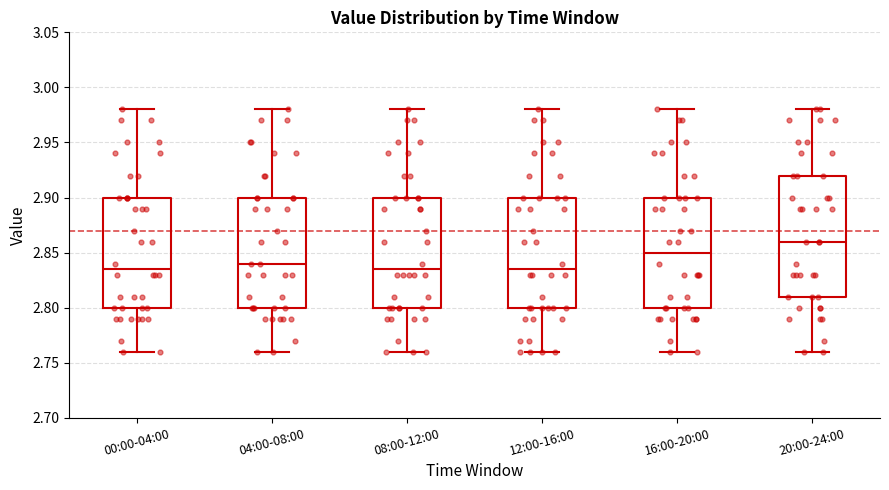

Reading left to right, read every box against the y-axis: the position of its median line, the range the box covers, and the ends of its whiskers. The values are not printed on the chart, so give them approximately, as read against the axis.

00:00-04:00: median 2.835, box 2.800 to 2.900, whiskers 2.760 to 2.980
04:00-08:00: median 2.840, box 2.800 to 2.900, whiskers 2.760 to 2.980
08:00-12:00: median 2.835, box 2.800 to 2.900, whiskers 2.760 to 2.980
12:00-16:00: median 2.835, box 2.800 to 2.900, whiskers 2.760 to 2.980
16:00-20:00: median 2.850, box 2.800 to 2.900, whiskers 2.760 to 2.980
20:00-24:00: median 2.860, box 2.810 to 2.920, whiskers 2.760 to 2.980